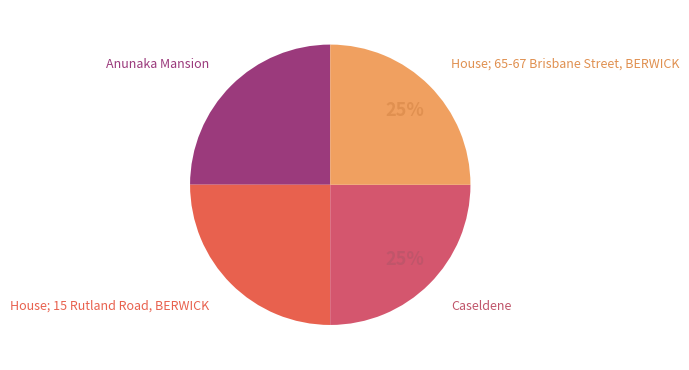

To the nearest percent, what portion does Anunaka Mansion represent?

25%